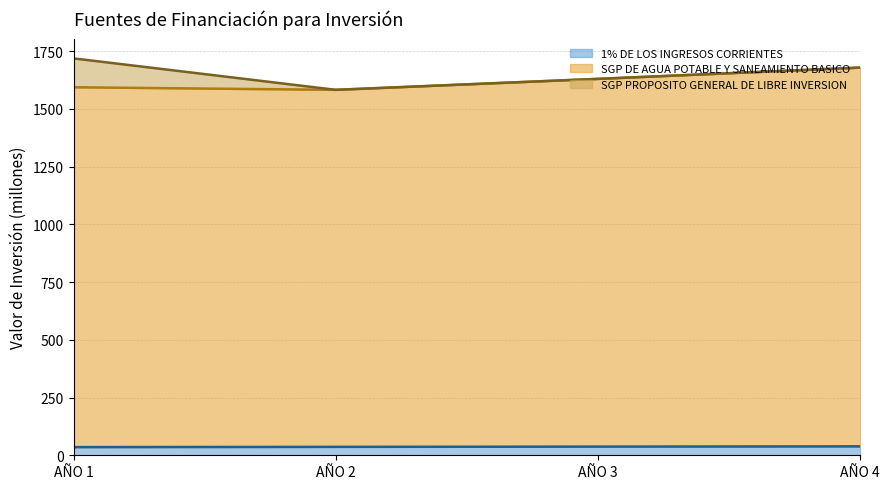

How many data points does each series have?

4